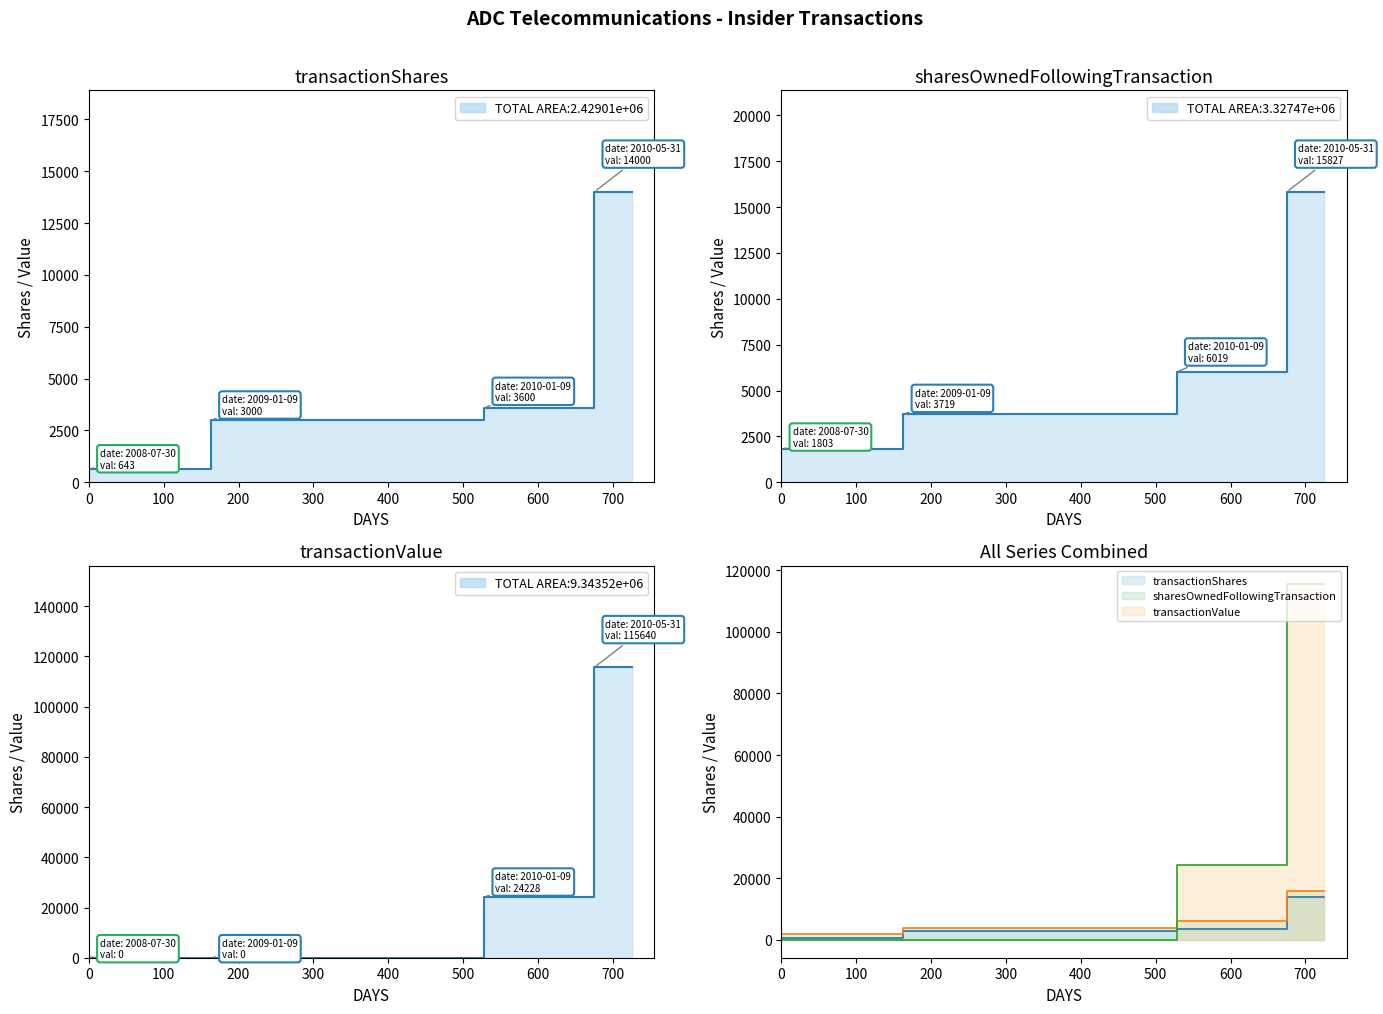

Between 2008-07-30 and 2009-01-09, which series saw the biggest shift?

transactionShares